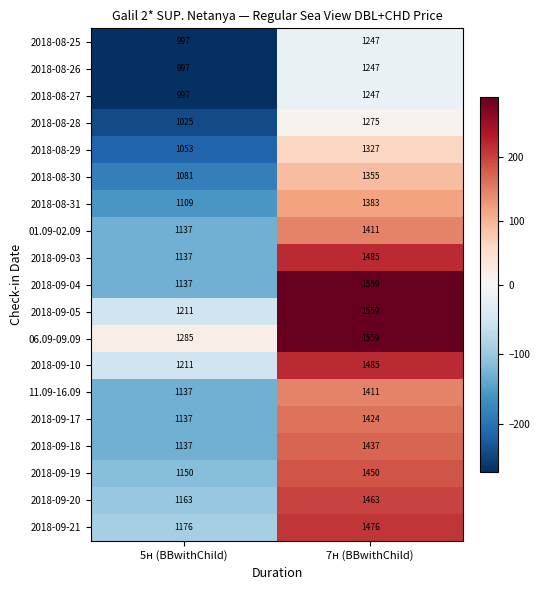

Between 5н (BBwithChild) and 7н (BBwithChild), which series saw the biggest shift?

2018-09-04